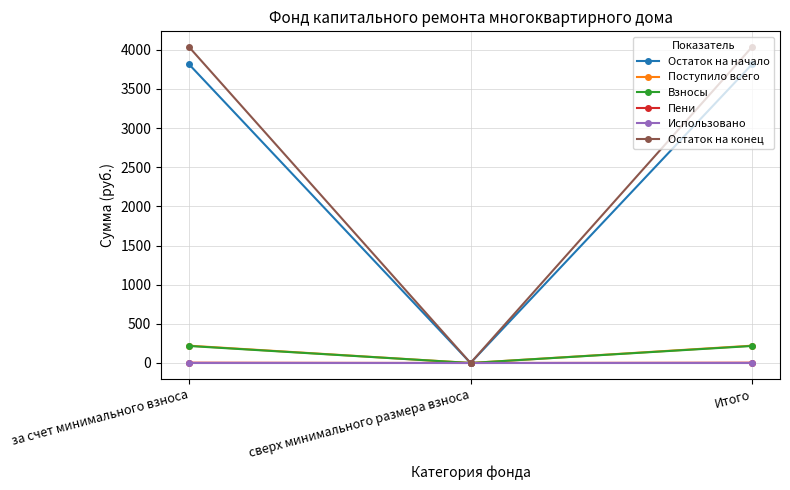

How many series are shown in this chart?

6